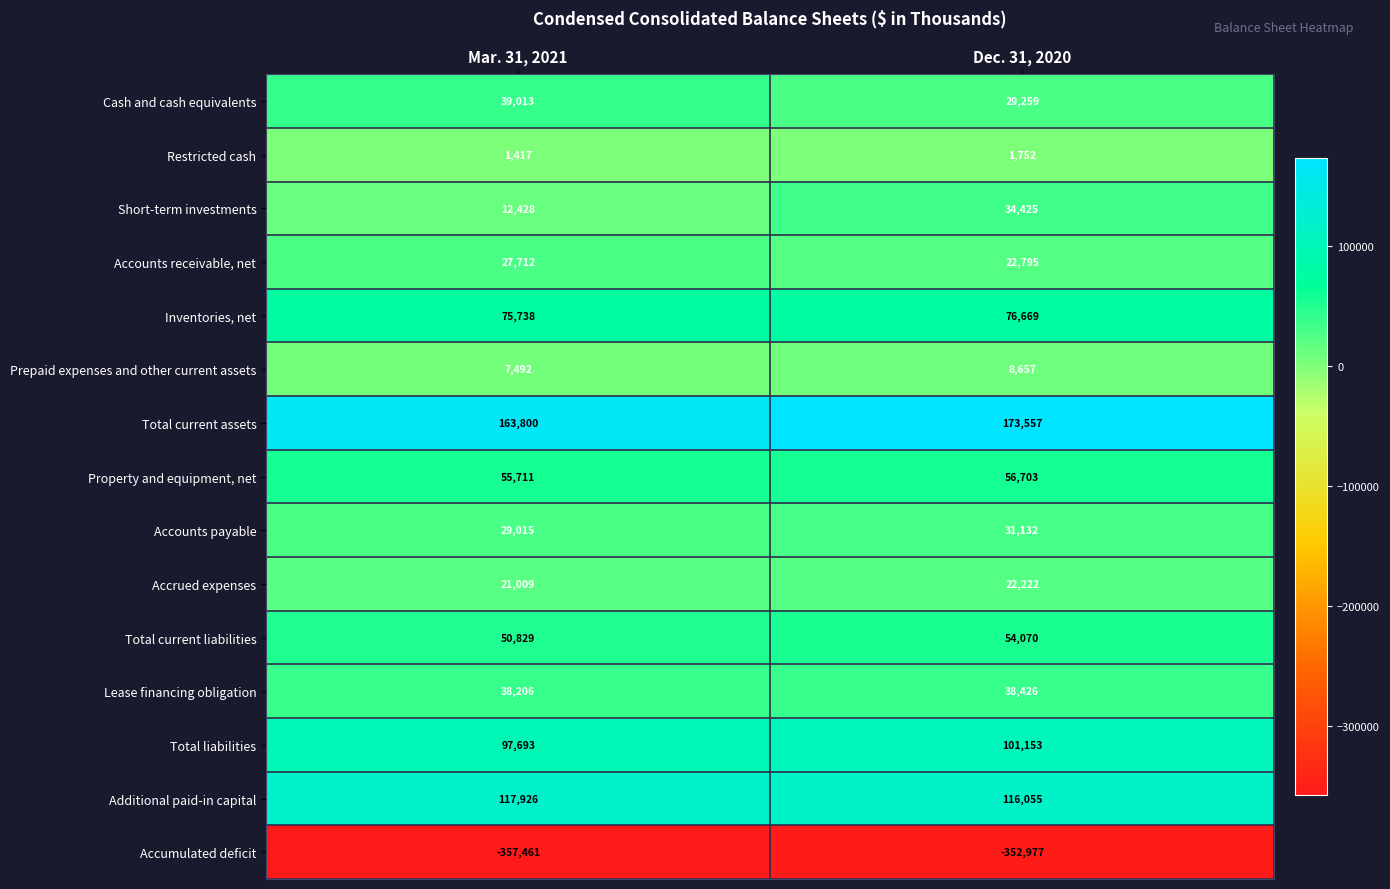

What is the total value across all series at Dec. 31, 2020?

413898